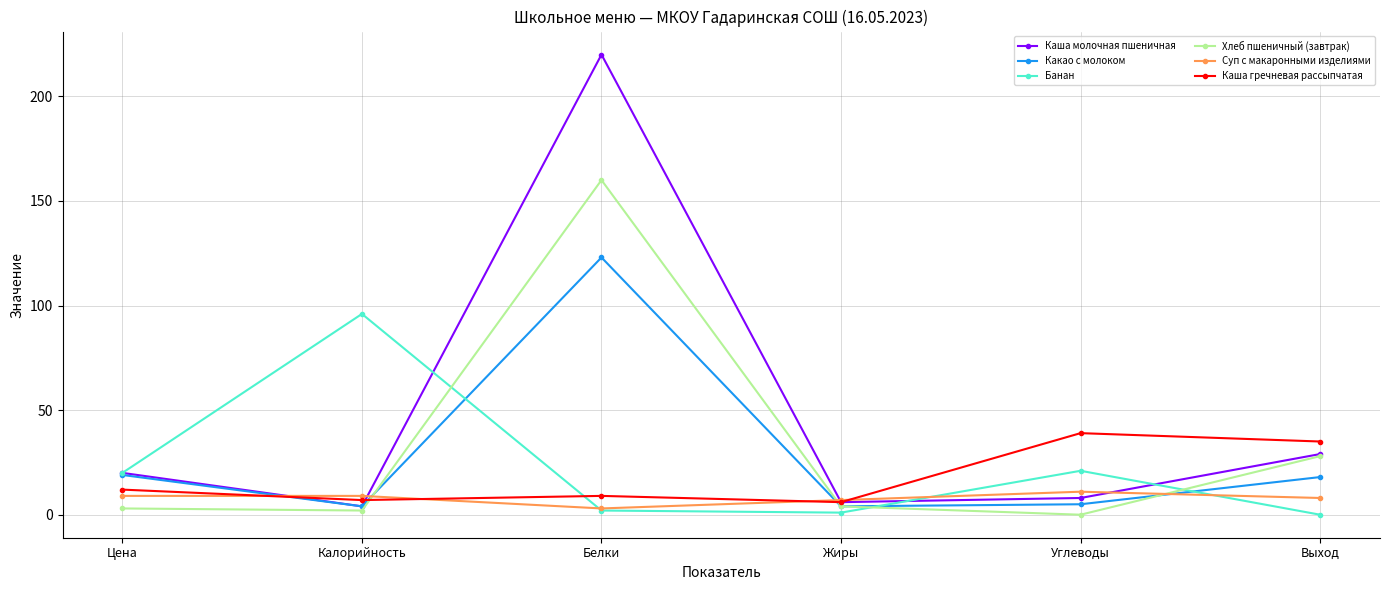

What is the maximum value shown in the chart?

220